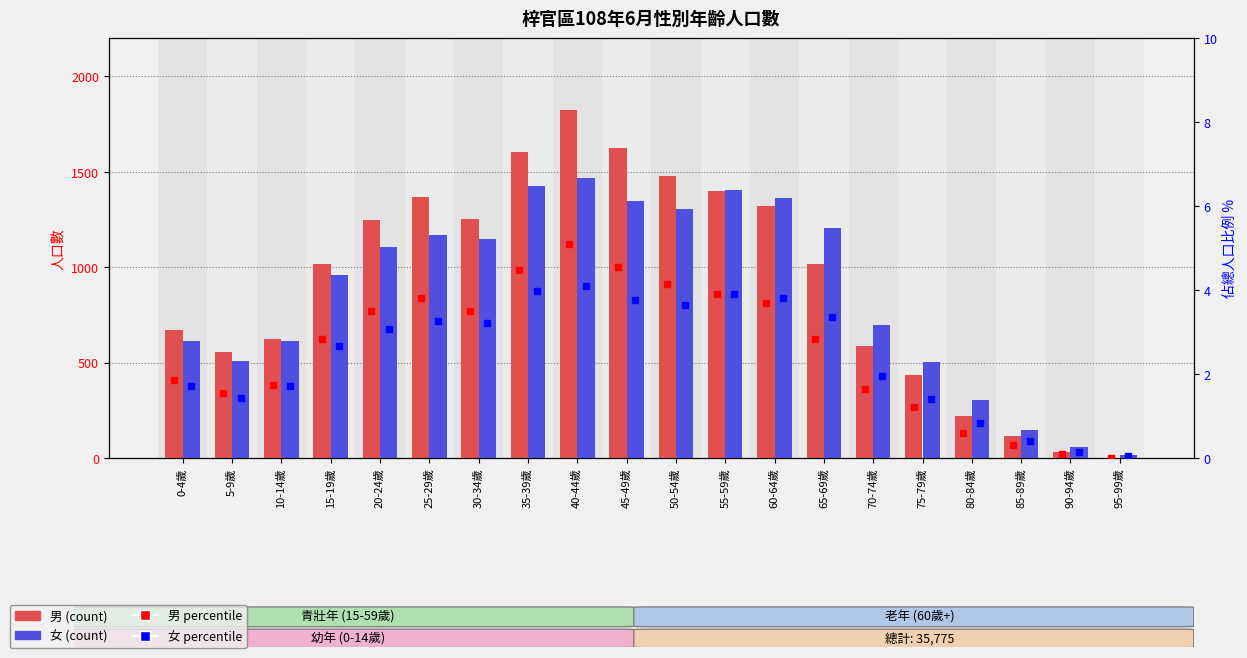

What is the difference between the 男 % values at 50-54歲 and 0-4歲?

2.3